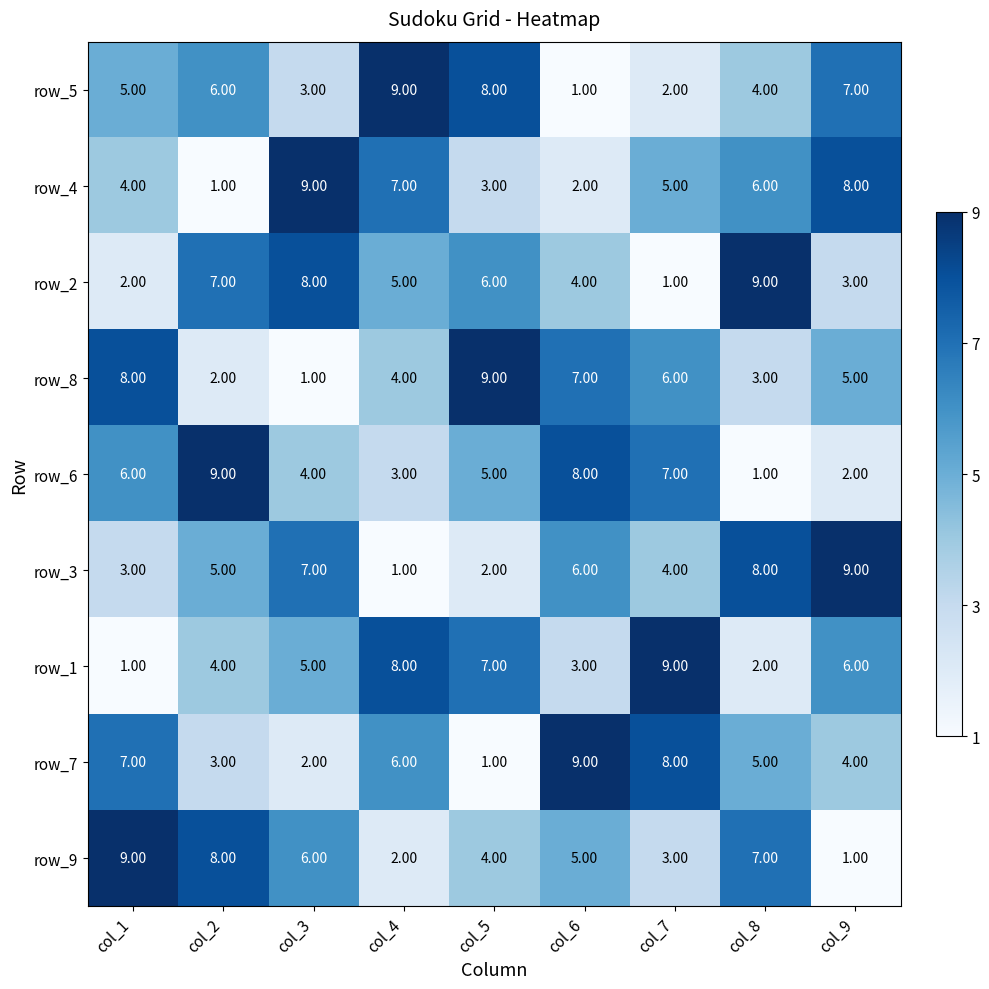

What is the maximum value for row_2?

9